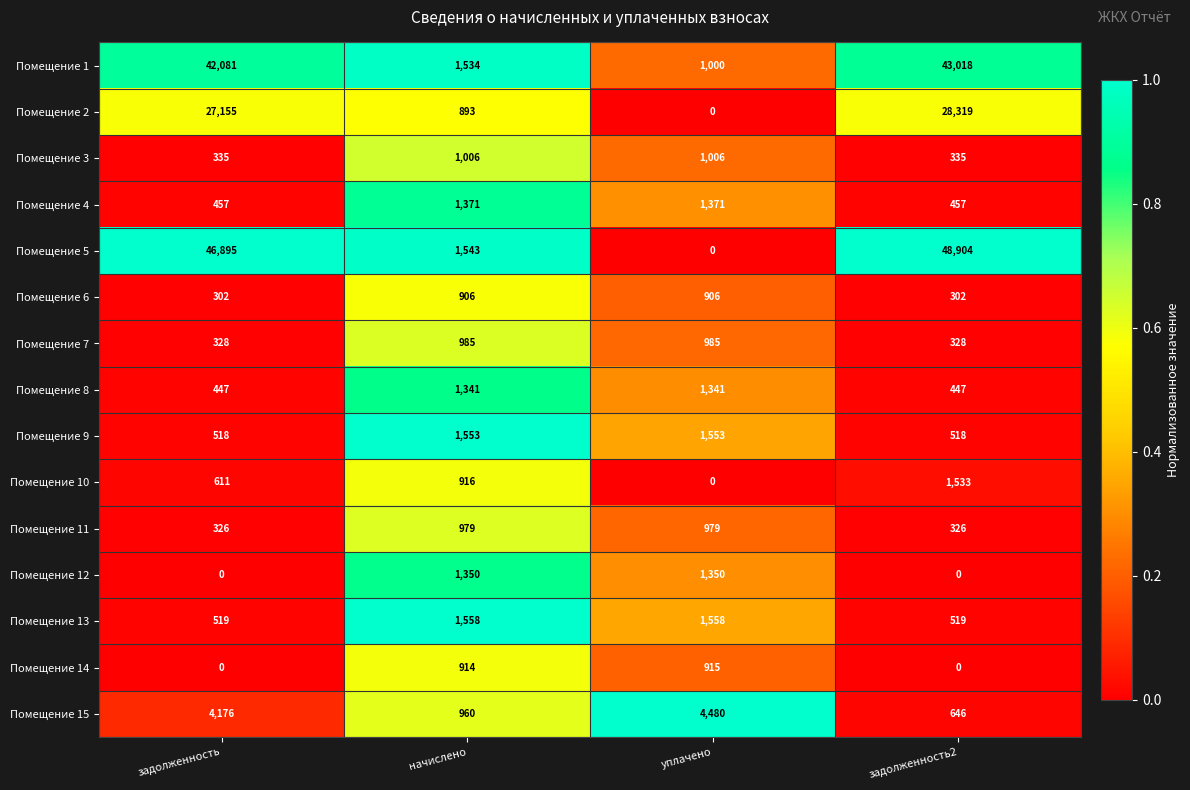

What is the difference between the highest and lowest values at начислено?

665